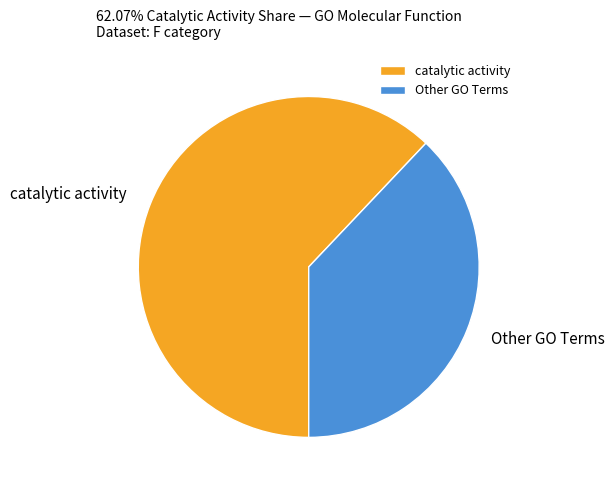

The Other GO Terms slice represents 48% of the pie. True or false?

False